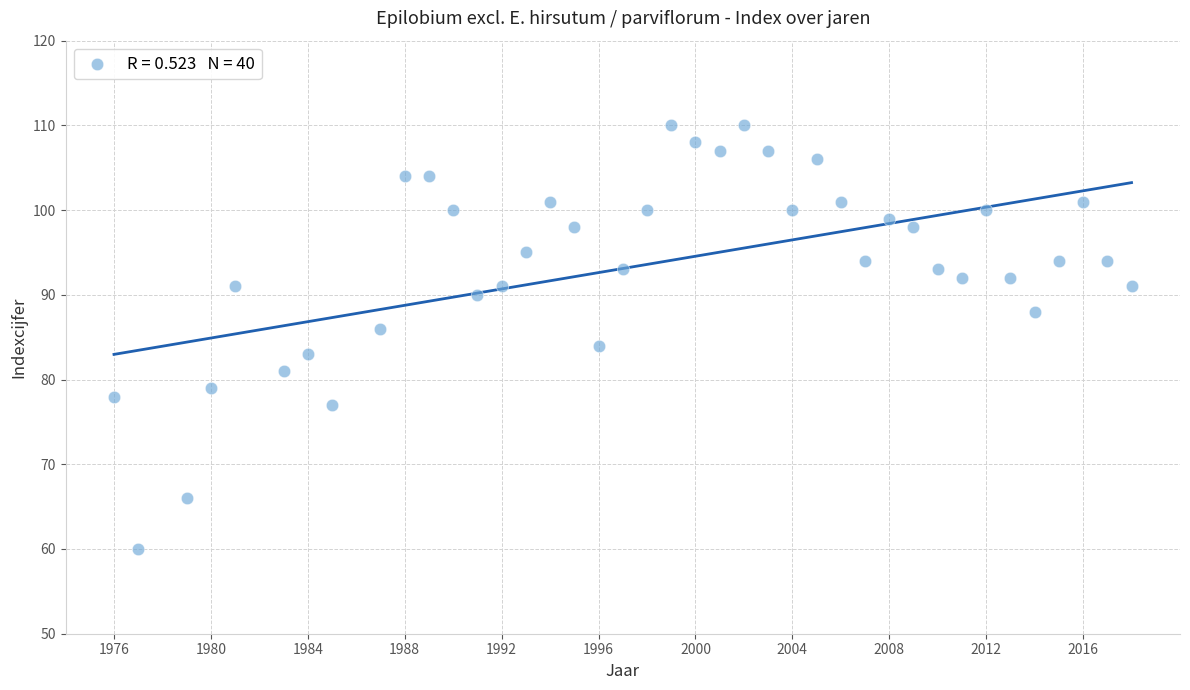

What is the range of X values (max minus min)?

42